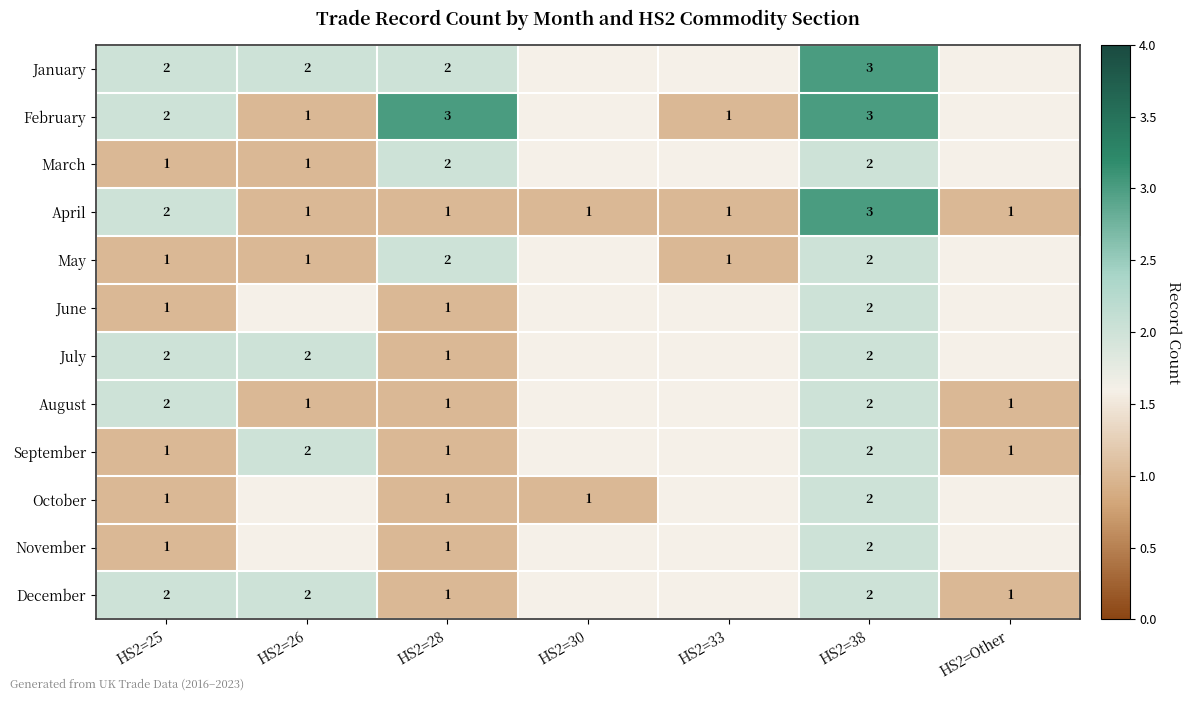

How many distinct data groups are displayed?

12